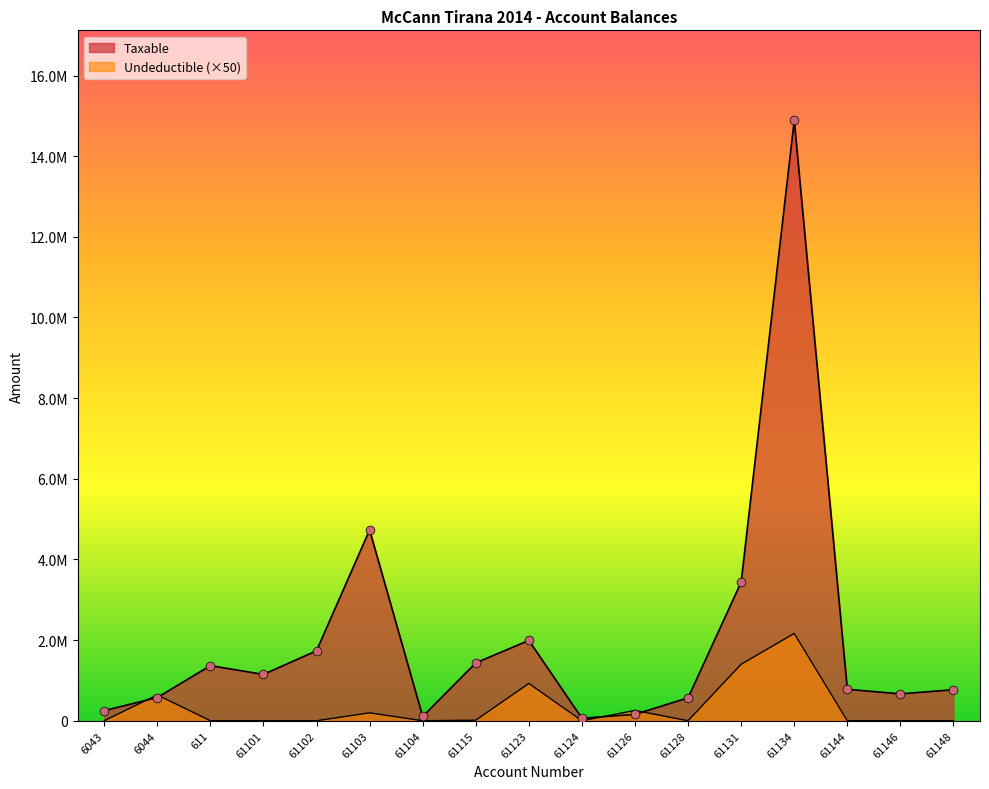

Is the value of Undeductible at 61103 greater than the value of Taxable at 61131?

No